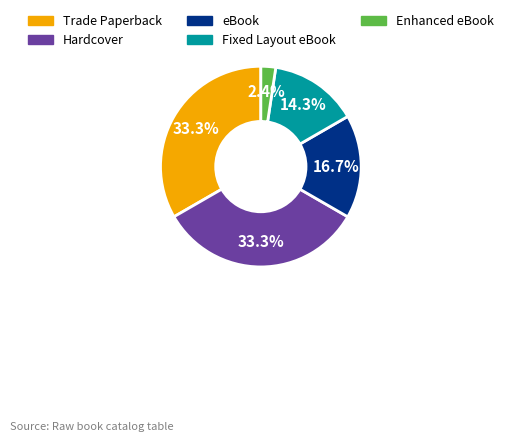

To the nearest percent, what is the average slice percentage?

20%